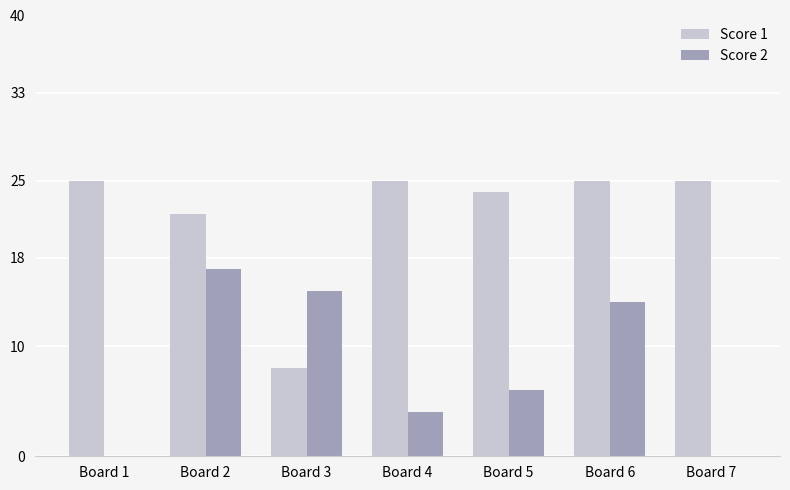

Reading left to right, what are all the values shown in this chart?

Score 1: Board 1=25	Board 2=22	Board 3=8	Board 4=25	Board 5=24	Board 6=25	Board 7=25
Score 2: Board 1=0	Board 2=17	Board 3=15	Board 4=4	Board 5=6	Board 6=14	Board 7=0